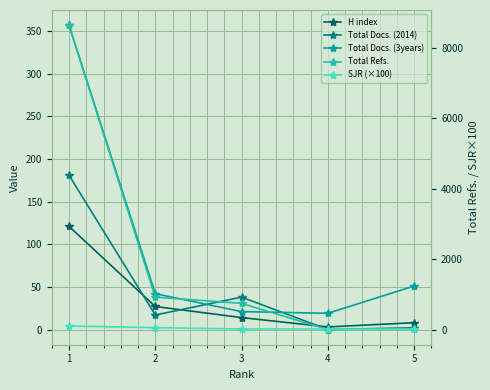

True or false: SJR (×100) has more than 0 interior local peaks.

False